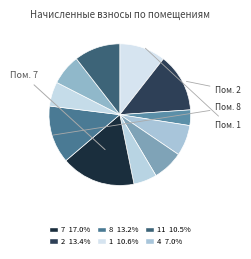

Rank the categories by value from lowest to highest.

3, 6, 9, 5, 10, 4, 11, 1, 8, 2, 7